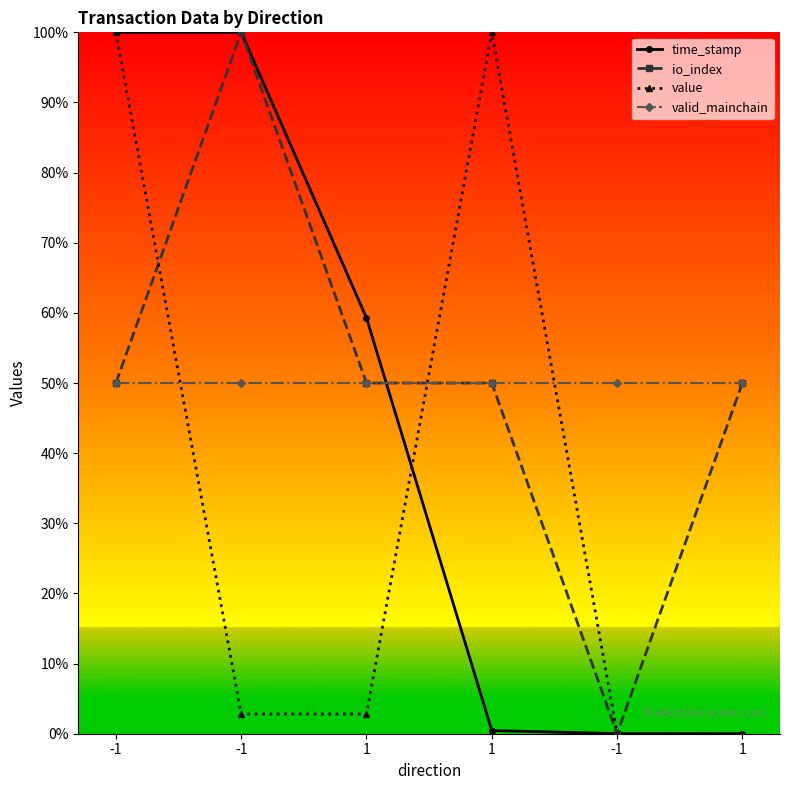

Which series changed the most between -1 and -1?

value